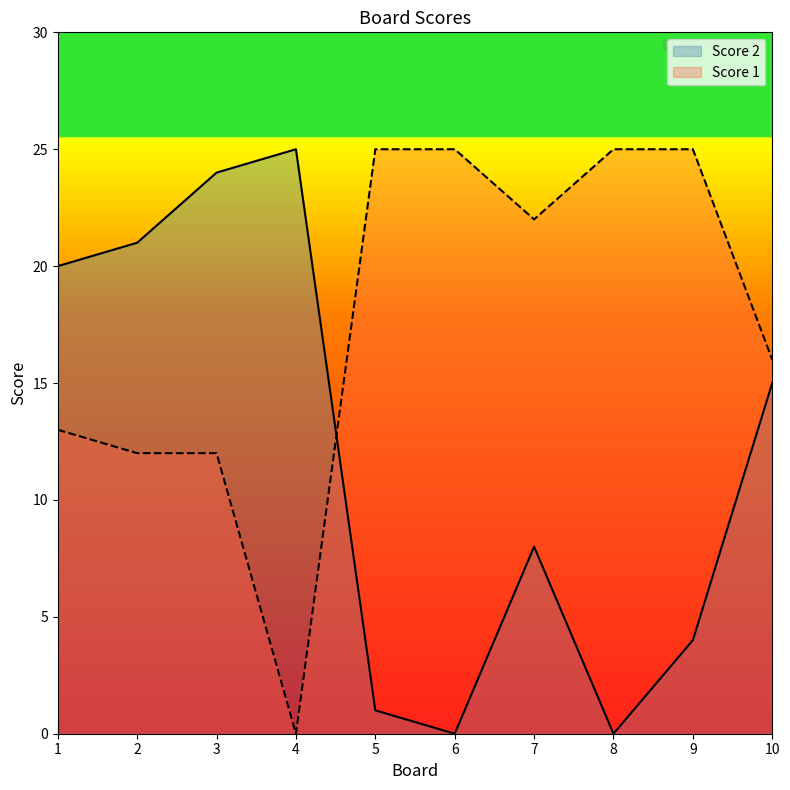

Reading left to right, list all the values displayed in this chart.

Score 2: 1=20	2=21	3=24	4=25	5=1	6=0	7=8	8=0	9=4	10=15
Score 1: 1=13	2=12	3=12	4=0	5=25	6=25	7=22	8=25	9=25	10=16